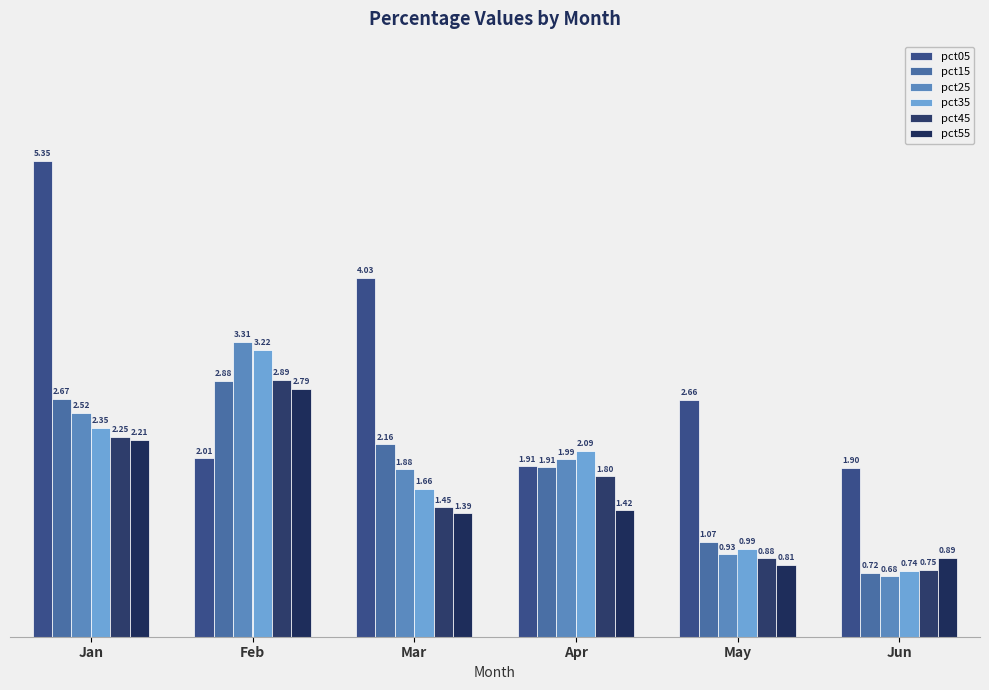

Where is pct35 nearest to the value 1?

May